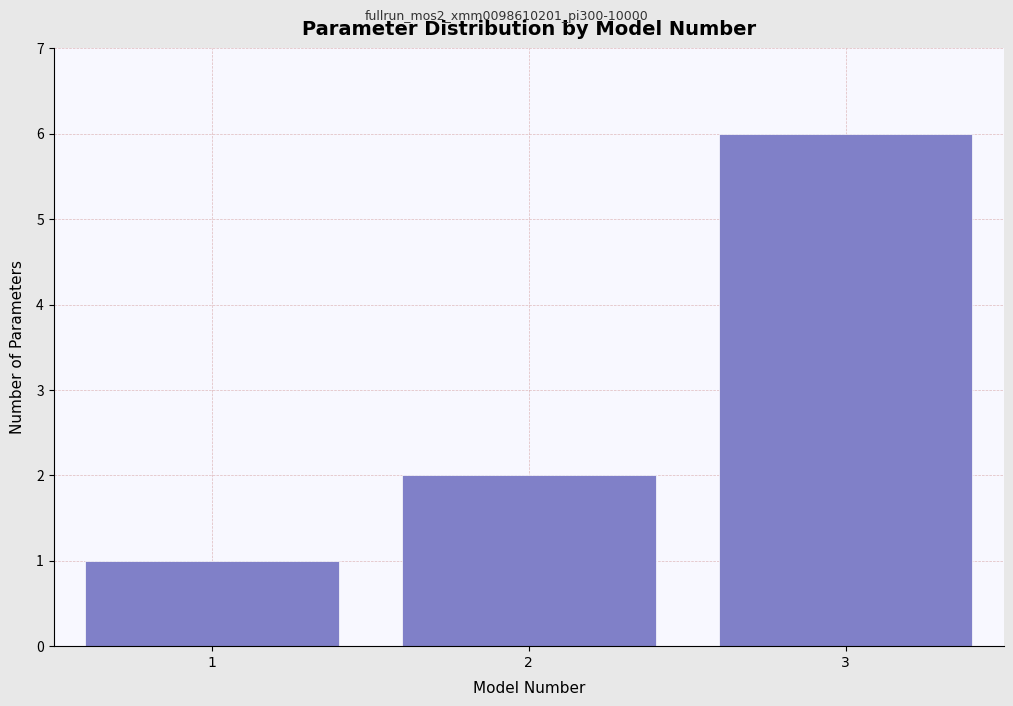

Reading left to right, transcribe this chart: for each bar, give the range it covers on the x-axis and its height. The values are not printed on the chart, so give them approximately, as read against the axis.

0.5 to 1.5: 1
1.5 to 2.5: 2
2.5 to 3.5: 6